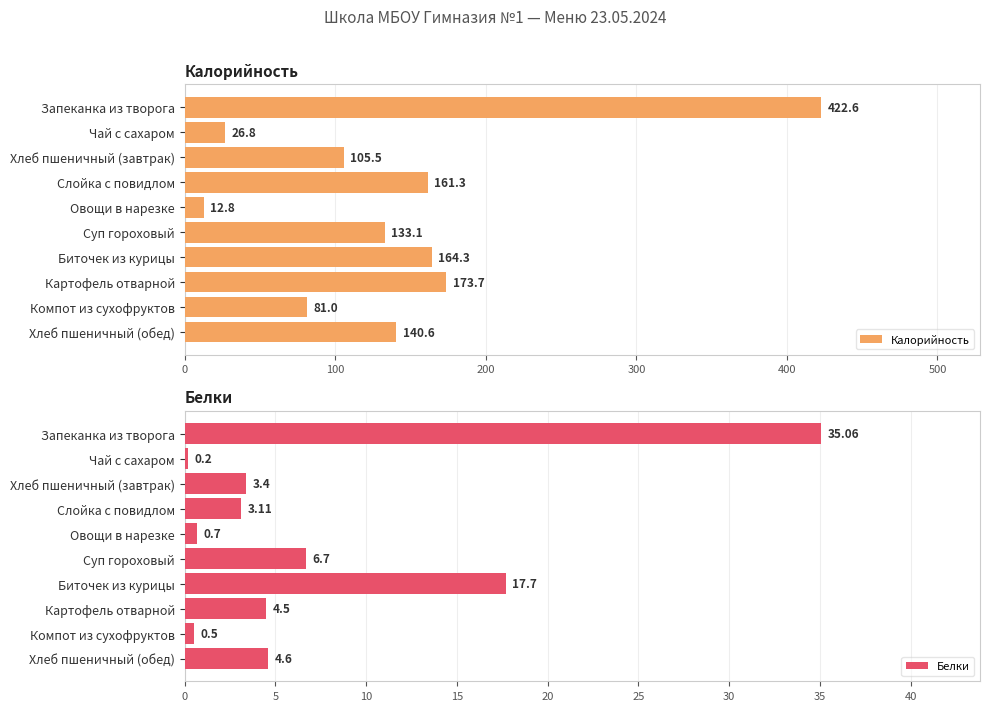

What is the lowest value of the Калорийность series?

12.8